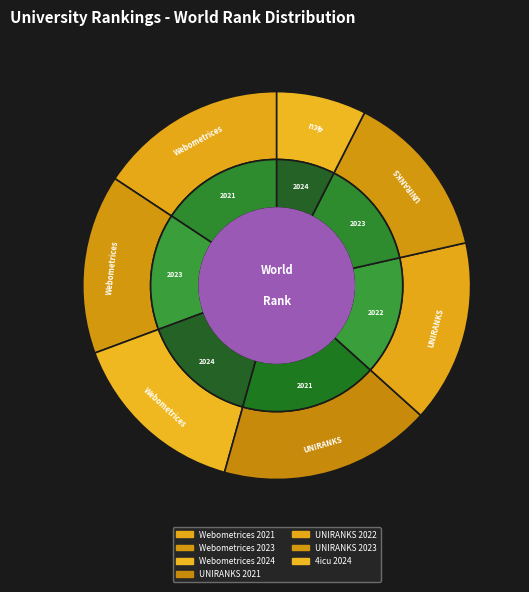

To the nearest percent, what percentage of the pie is UNIRANKS 2021?

18%